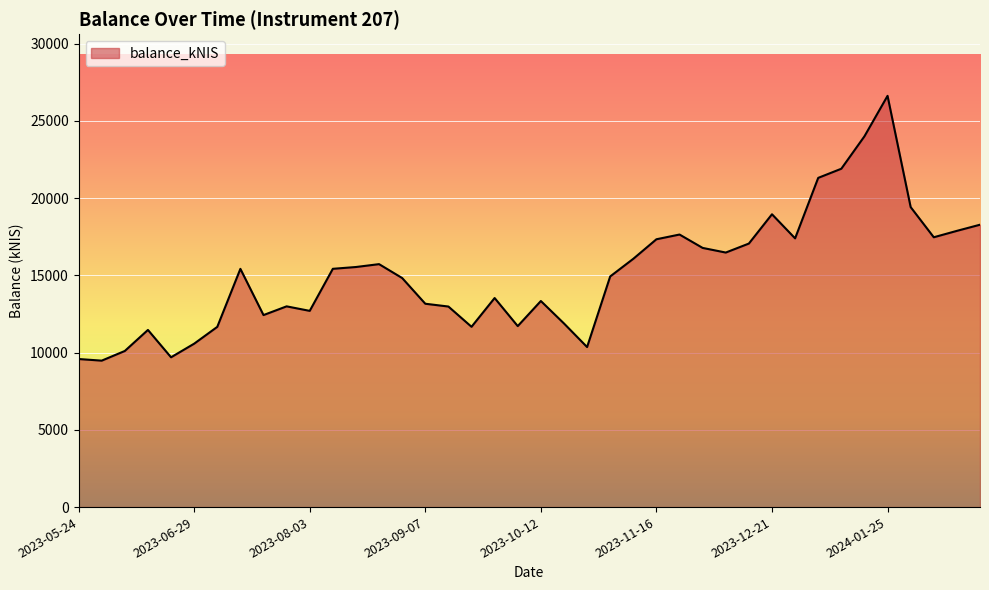

What is the difference between the maximum and minimum values?

17145.6